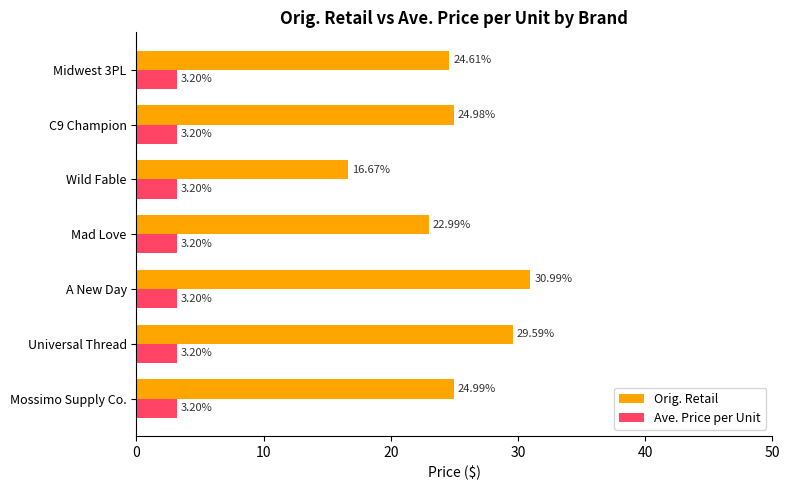

At Mad Love, list the series in order from largest to smallest.

Orig. Retail, Ave. Price per Unit